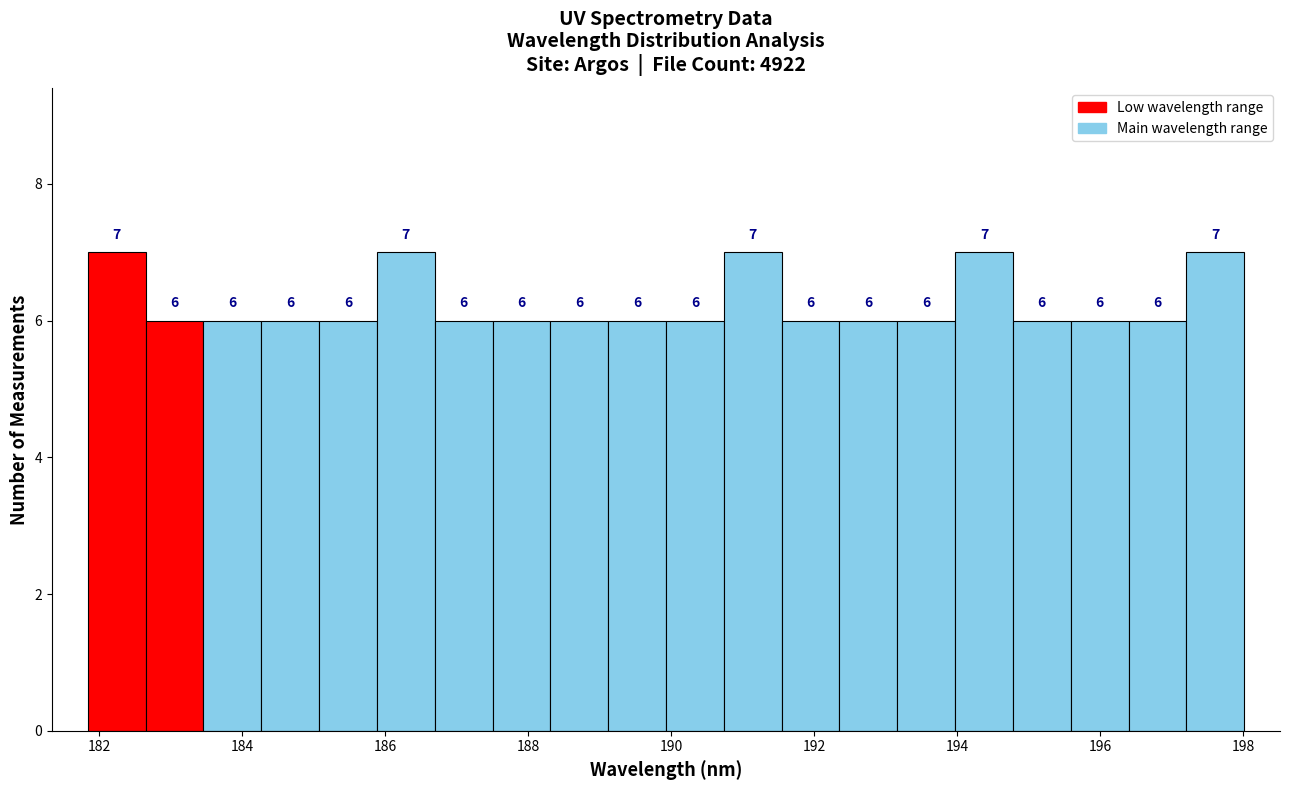

Reading left to right, list every bar in this chart as the range it spans on the x-axis followed by its height. The bar edges are not printed on the chart, so give them approximately, as read against the axis.

181.8 to 182.6: 7
182.6 to 183.4: 6
183.4 to 184.2: 6
184.2 to 185.0: 6
185.0 to 185.8: 6
185.8 to 186.6: 7
186.6 to 187.6: 6
187.6 to 188.4: 6
188.4 to 189.2: 6
189.2 to 190.0: 6
190.0 to 190.8: 6
190.8 to 191.6: 7
191.6 to 192.4: 6
192.4 to 193.2: 6
193.2 to 194.0: 6
194.0 to 194.8: 7
194.8 to 195.6: 6
195.6 to 196.4: 6
196.4 to 197.2: 6
197.2 to 198.0: 7